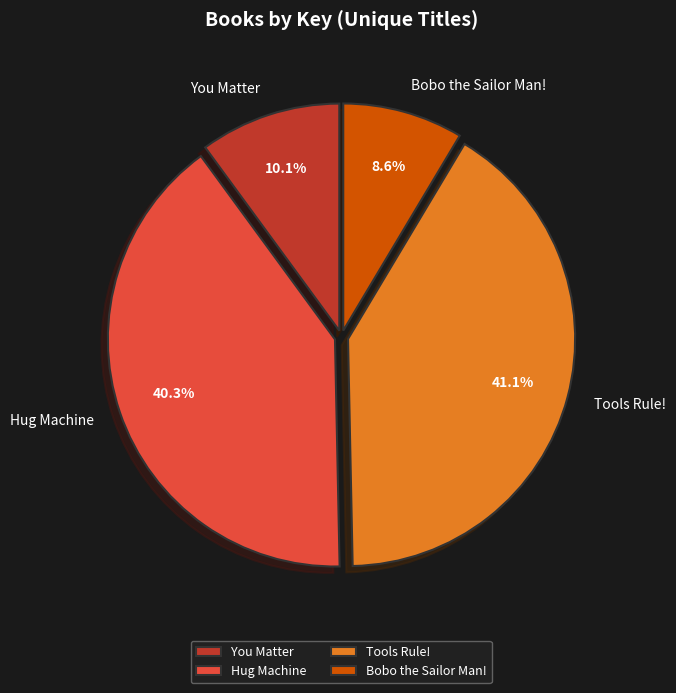

Does Tools Rule! account for over 50% of the chart?

No